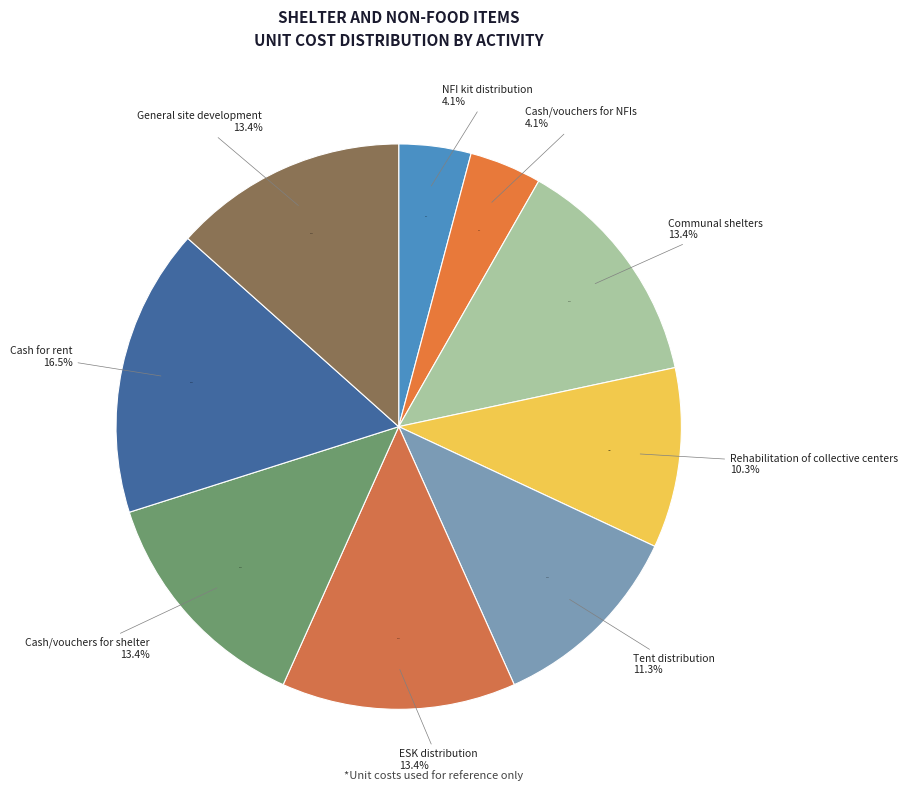

To the nearest percent, what portion does Tent distribution represent?

11%